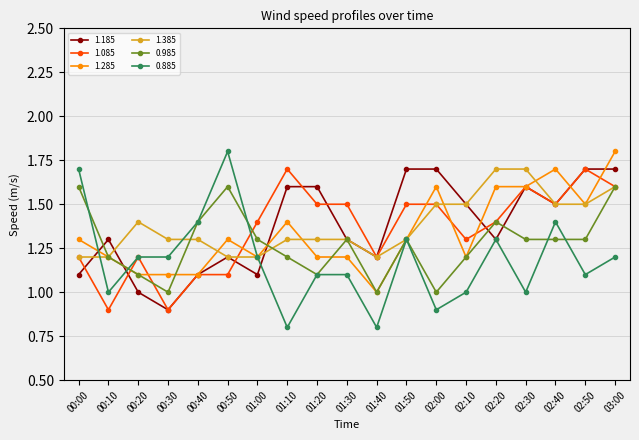

At which category is the sum across all series the highest?

03:00